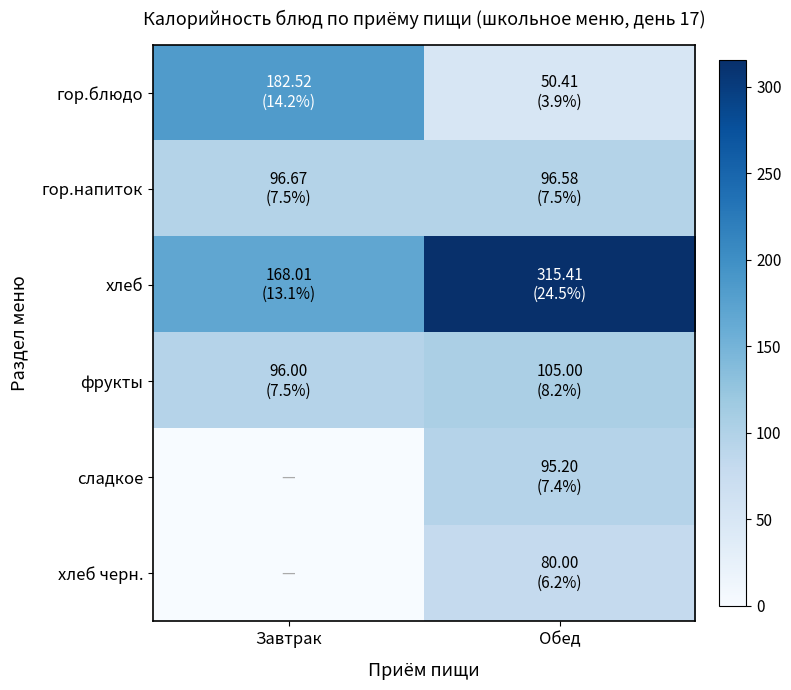

Reading right to left, transcribe all the data shown in this chart.

гор.блюдо: Обед=50.4	Завтрак=182.5
гор.напиток: Обед=96.6	Завтрак=96.7
хлеб: Обед=315.4	Завтрак=168.0
фрукты: Обед=105.0	Завтрак=96.0
сладкое: Обед=95.2	Завтрак=0.0
хлеб черн.: Обед=80.0	Завтрак=0.0